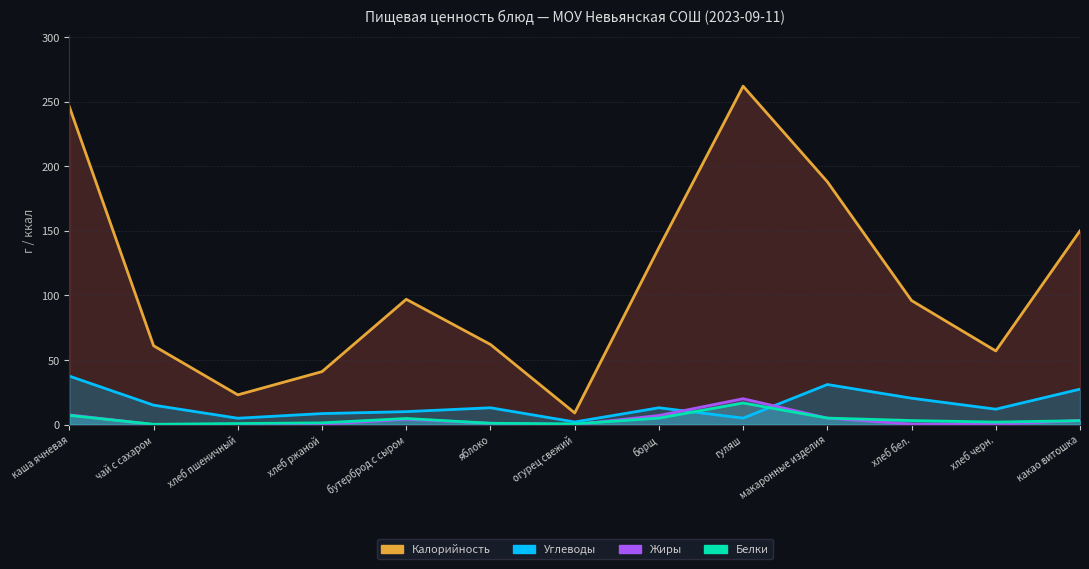

Which has a higher value, хлеб пшеничный or хлеб бел.?

хлеб бел.